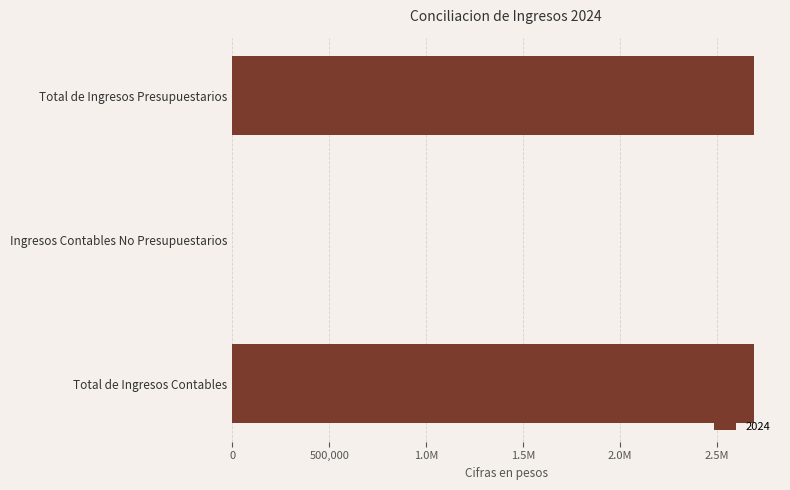

What is the difference between the second highest and minimum values?

2691403.6